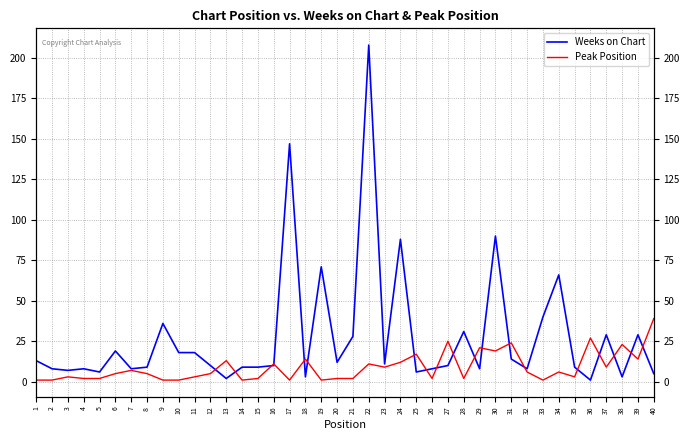

Reading right to left, transcribe all the data shown in this chart.

Weeks on Chart: 5	29	3	29	1	9	66	40	8	14	90	8	31	10	8	6	88	11	208	28	12	71	3	147	10	9	9	2	10	18	18	36	9	8	19	6	8	7	8	13
Peak Position: 39	14	23	9	27	3	6	1	6	24	19	21	2	25	2	17	12	9	11	2	2	1	14	1	11	2	1	13	5	3	1	1	5	7	5	2	2	3	1	1